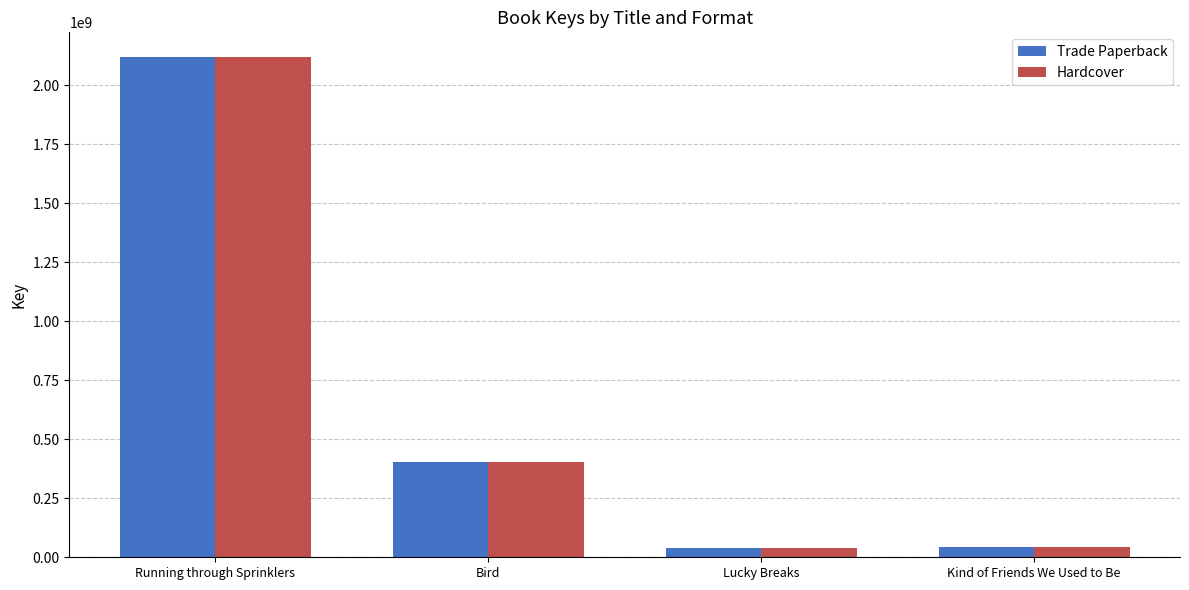

Read the Trade Paperback value at Bird, to the nearest 50.

401677450